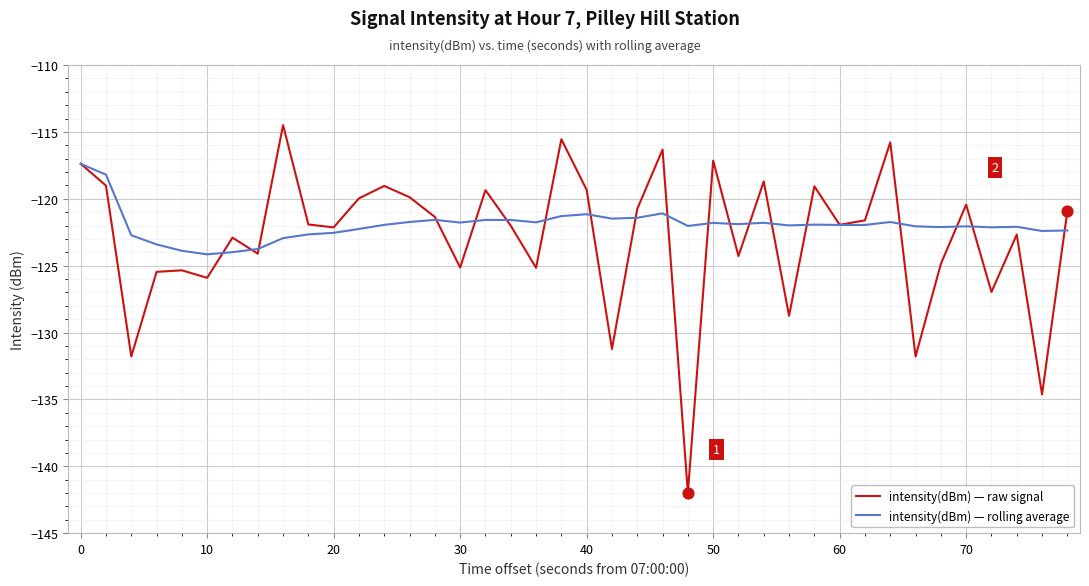

Which series has the widest spread of values?

intensity(dBm) — raw signal